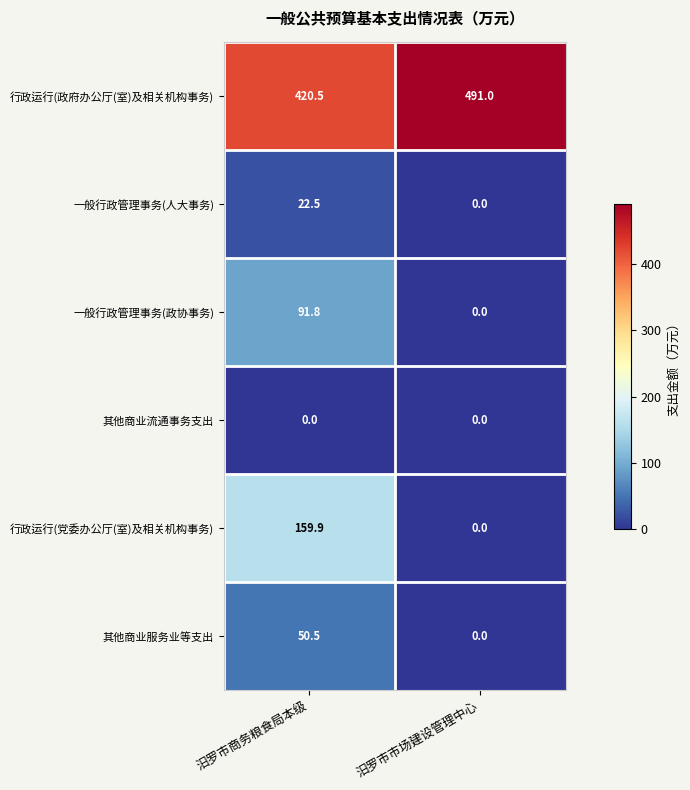

At which category is the sum across all series the highest?

汨罗市商务粮食局本级